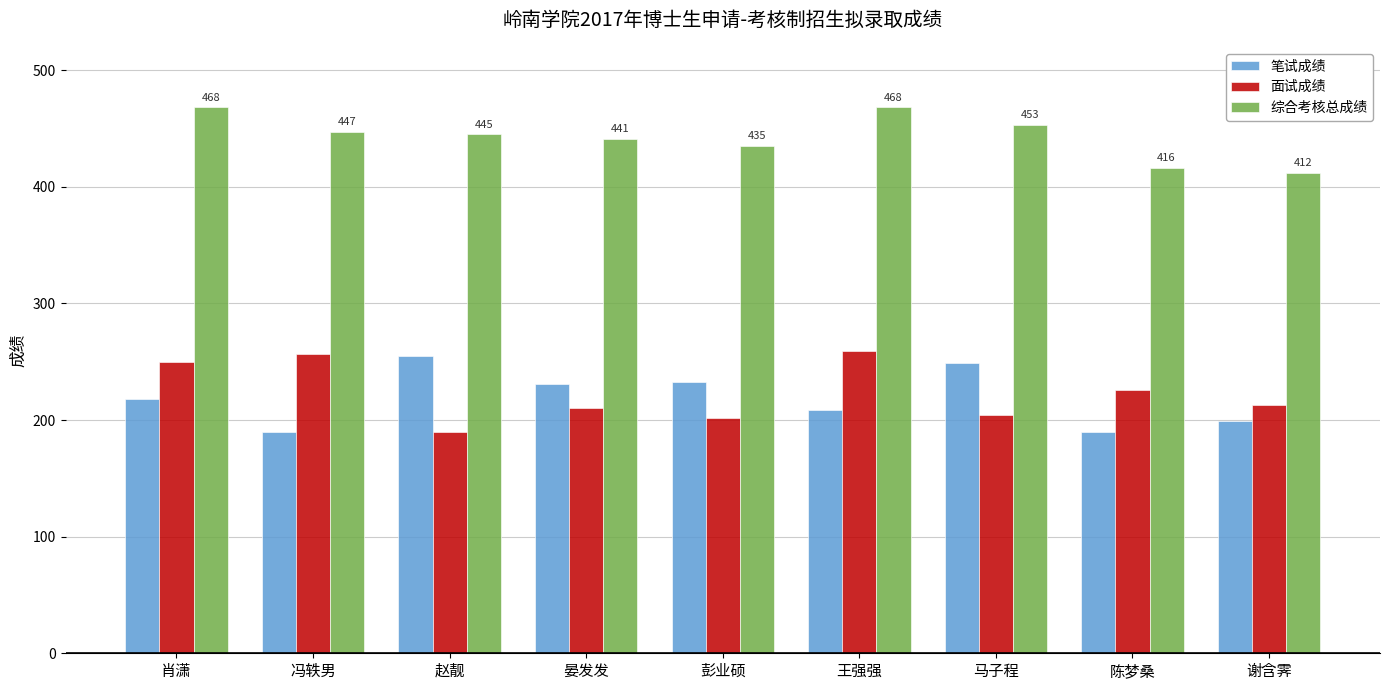

What is the greatest value displayed?

468